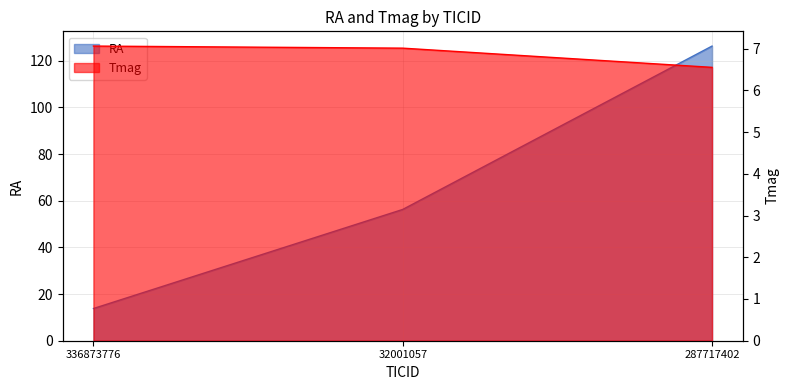

Which series has the widest spread of values?

RA